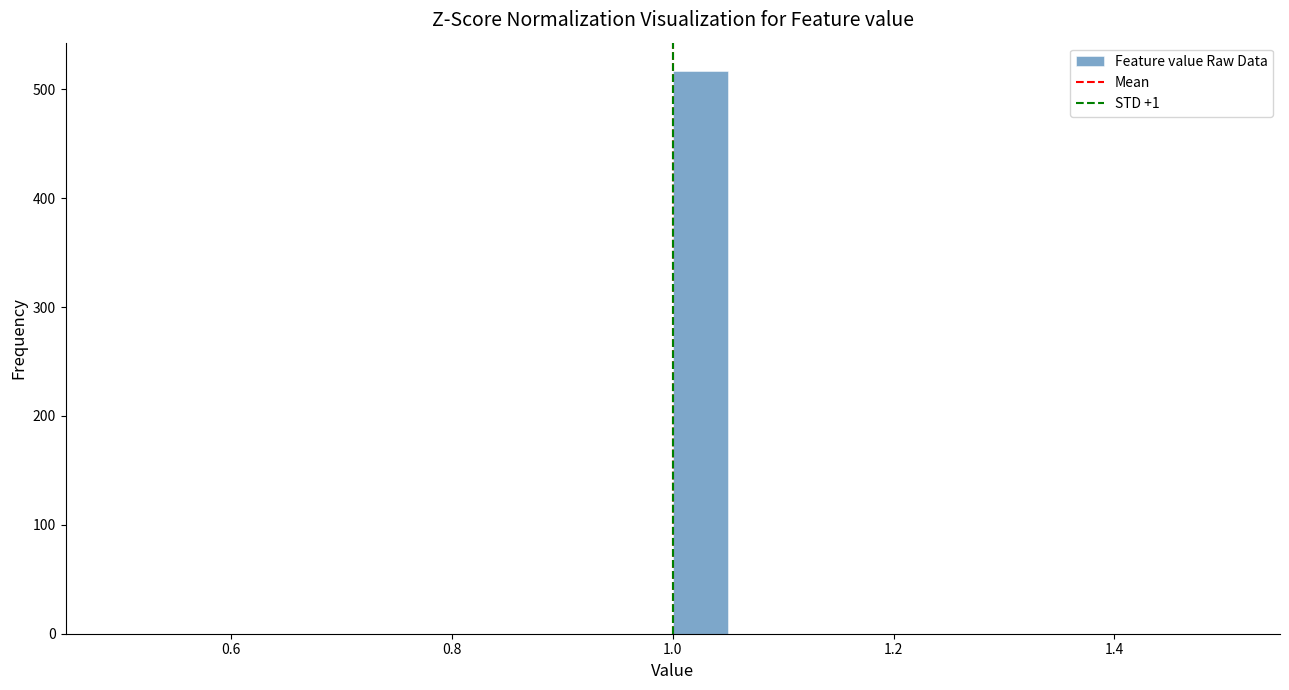

Read against the x-axis, roughly where is the centre of the tallest bar?

1.02